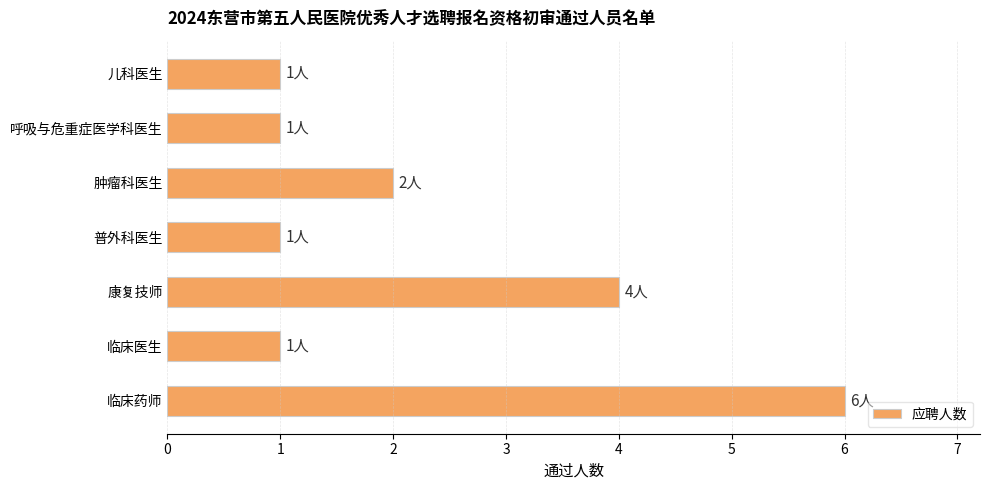

What is the label of the 1st bar from the bottom?

临床药师